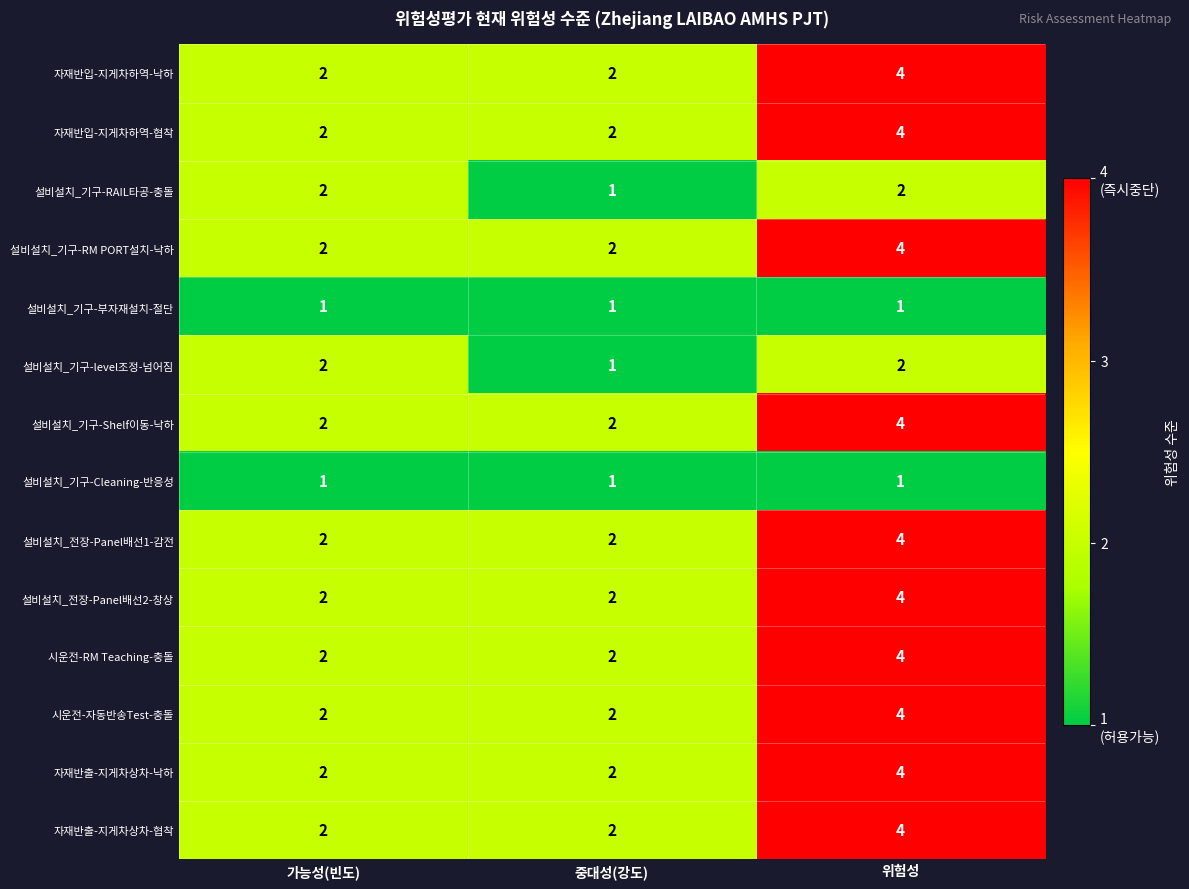

The 설비설치_전장-Panel배선1-감전 series shows 2 at 가능성(빈도). True or false?

True